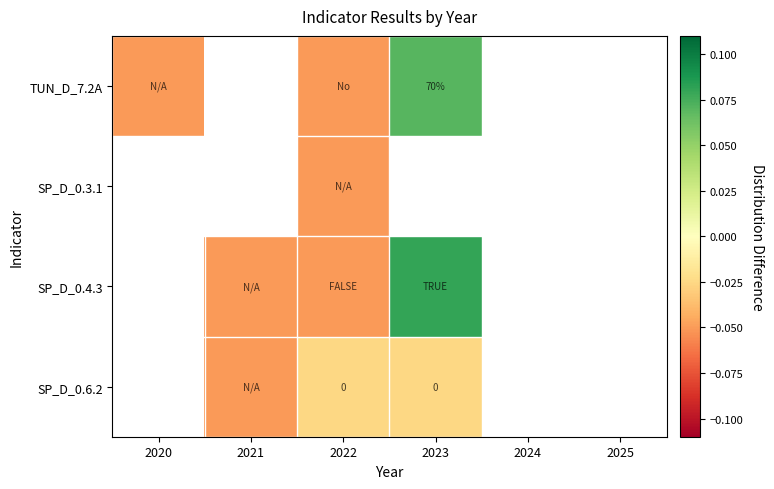

How many values in SP_D_0.6.2 are below zero?

3